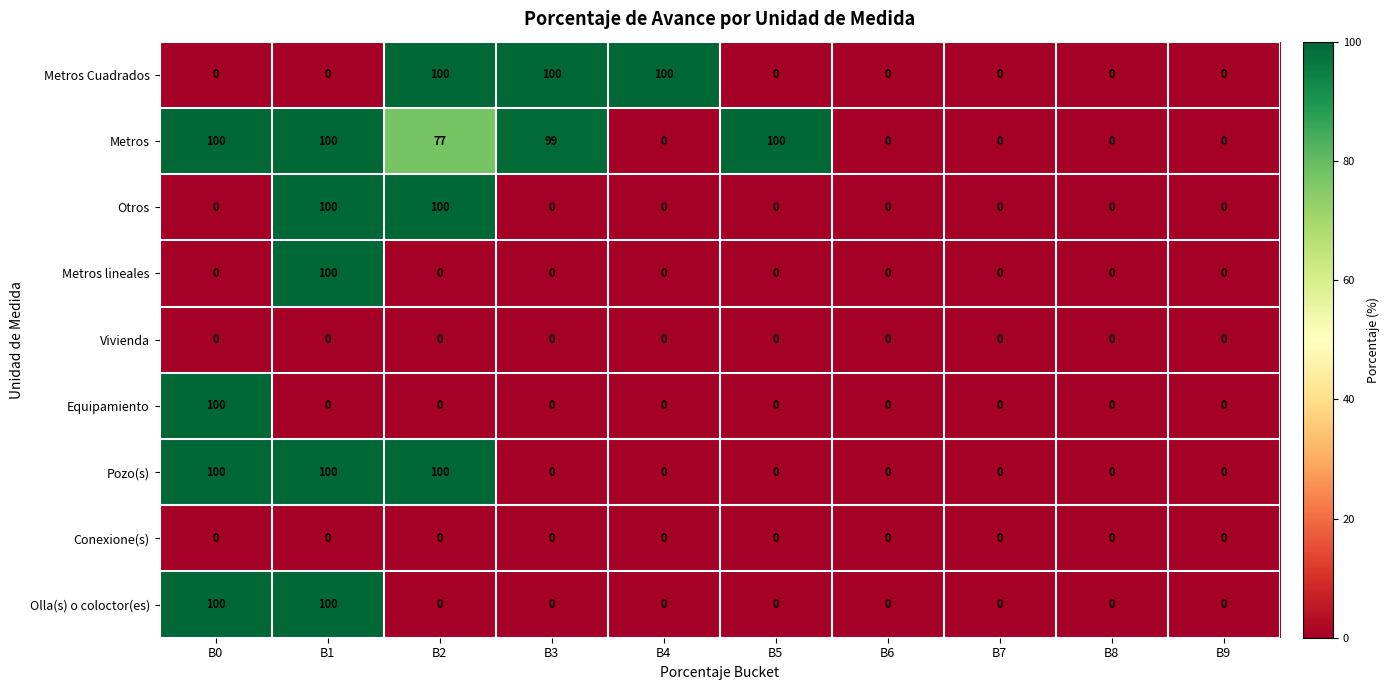

At which category is the sum across all series the highest?

B1